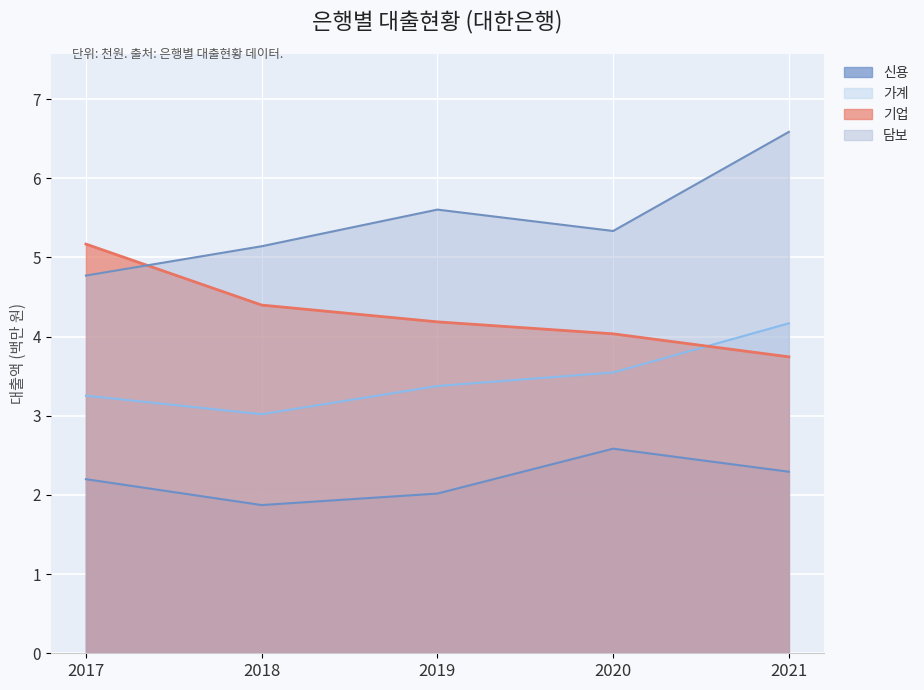

List the labels in order of 기업 value, largest first.

2017, 2018, 2019, 2020, 2021